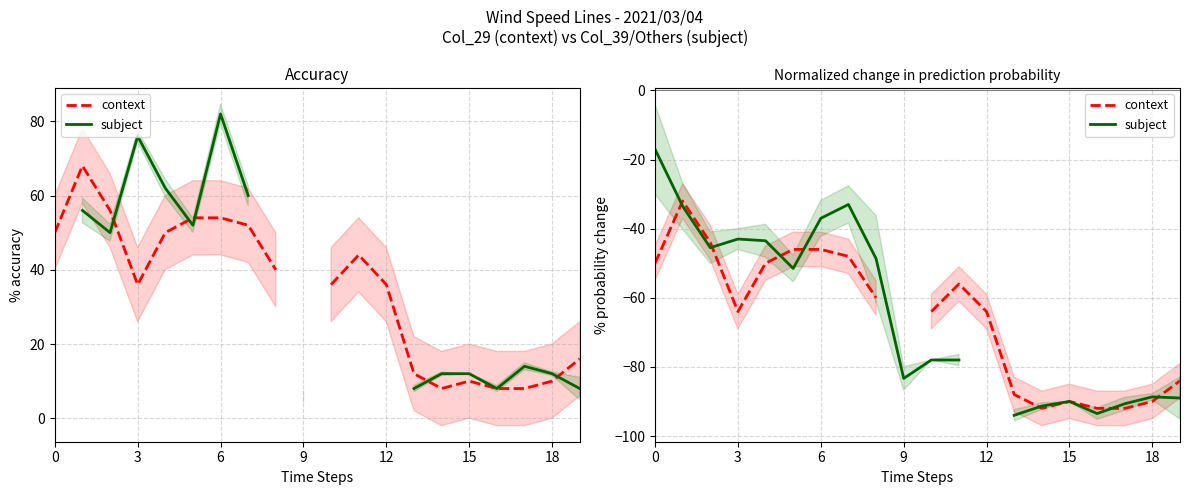

Does the chart have visible grid lines?

Yes